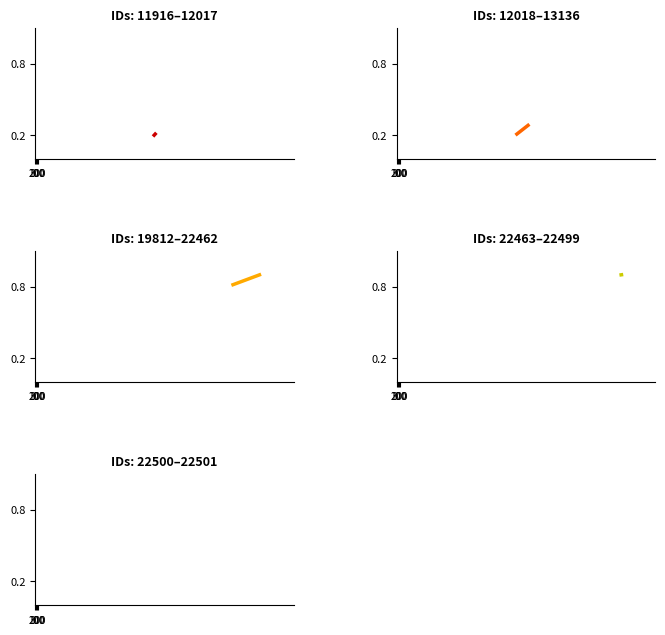

At how many categories does at least one series exceed 0?

2